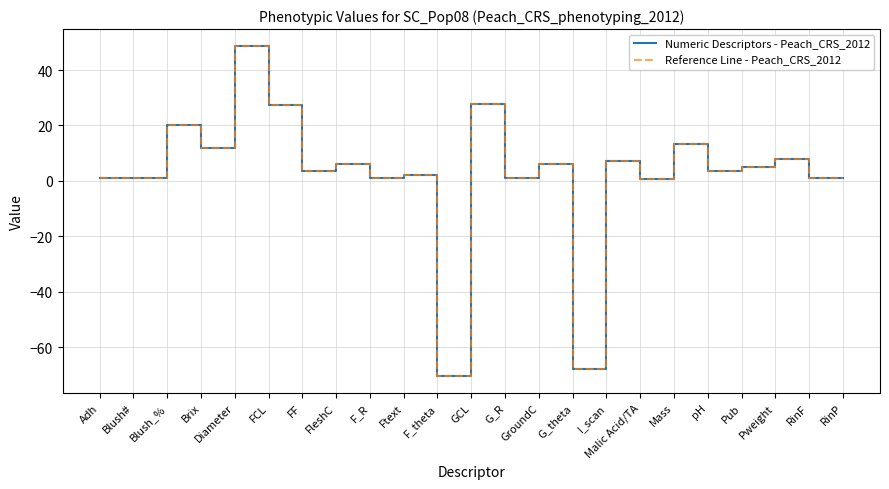

Does the chart have visible grid lines?

Yes